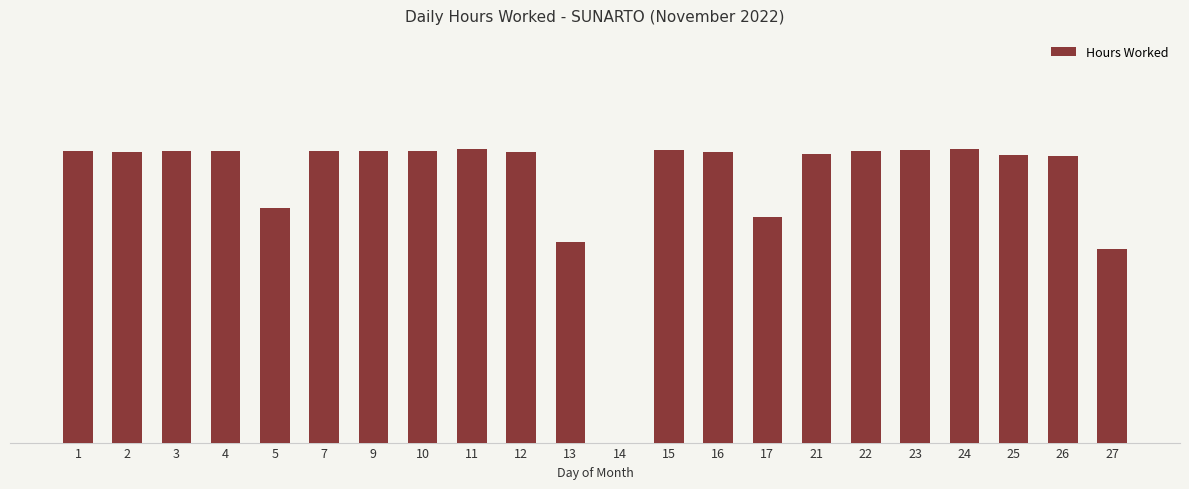

Are the bars horizontal?

No